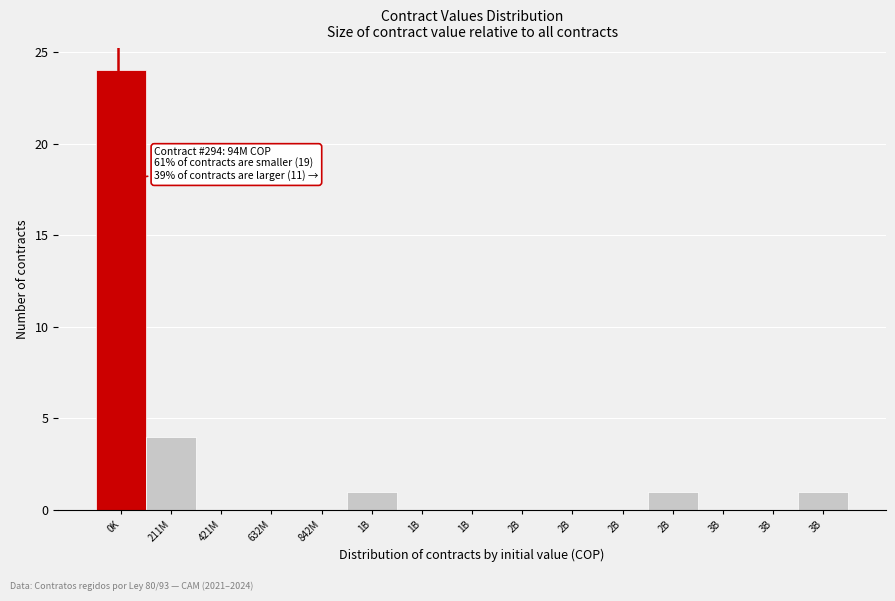

Are the bars horizontal?

No